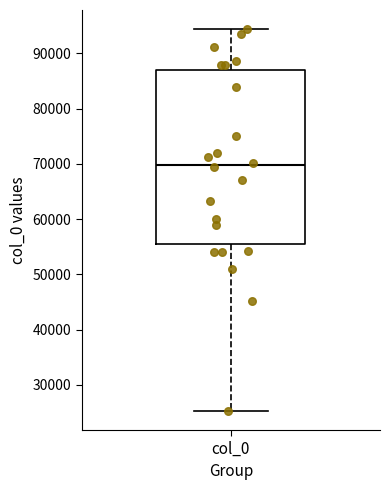

Read this box plot against the y-axis: the position of the median line, the range covered by the box, and the ends of both whiskers. The values are not printed on the chart, so give them approximately, as read against the axis.

median 70000, box 55000 to 87000, whiskers 25000 to 94000